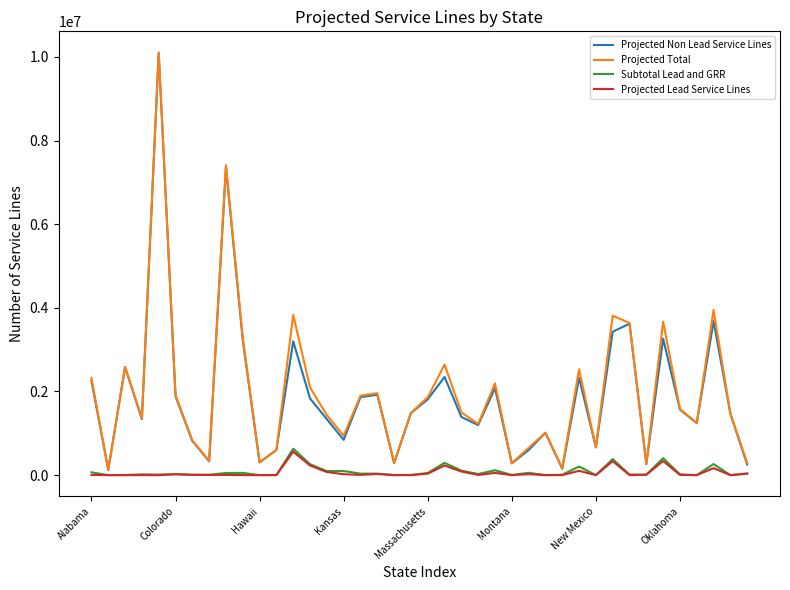

What are all the series names shown in the legend?

Projected Non Lead Service Lines, Projected Total, Subtotal Lead and GRR, Projected Lead Service Lines